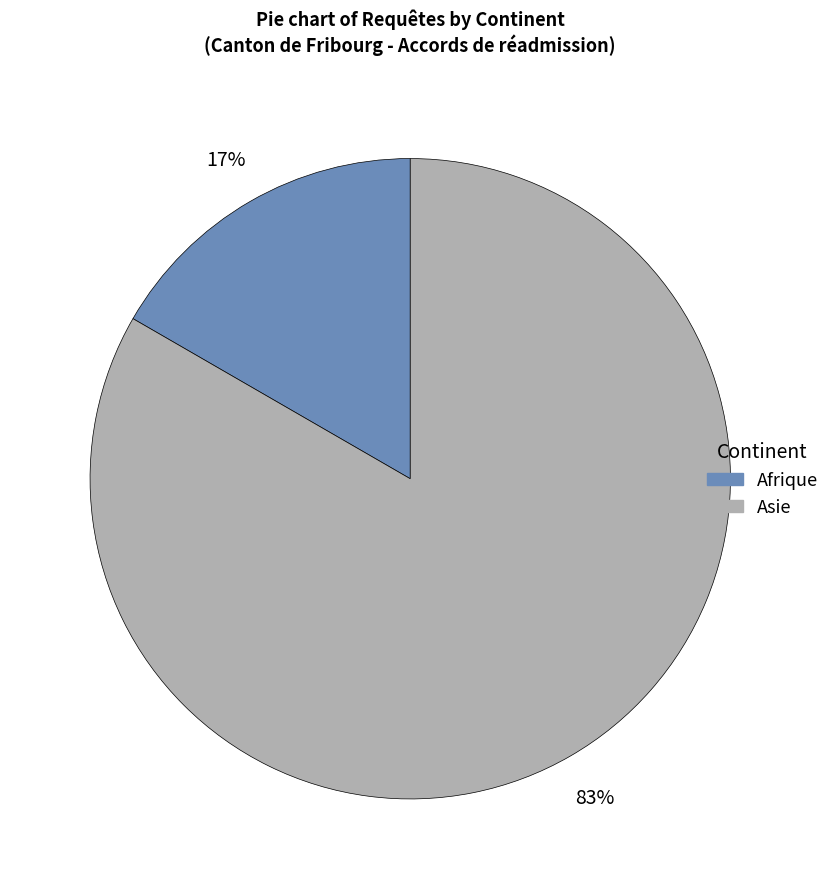

To the nearest percent, what is the combined percentage of Asie and Afrique?

100%